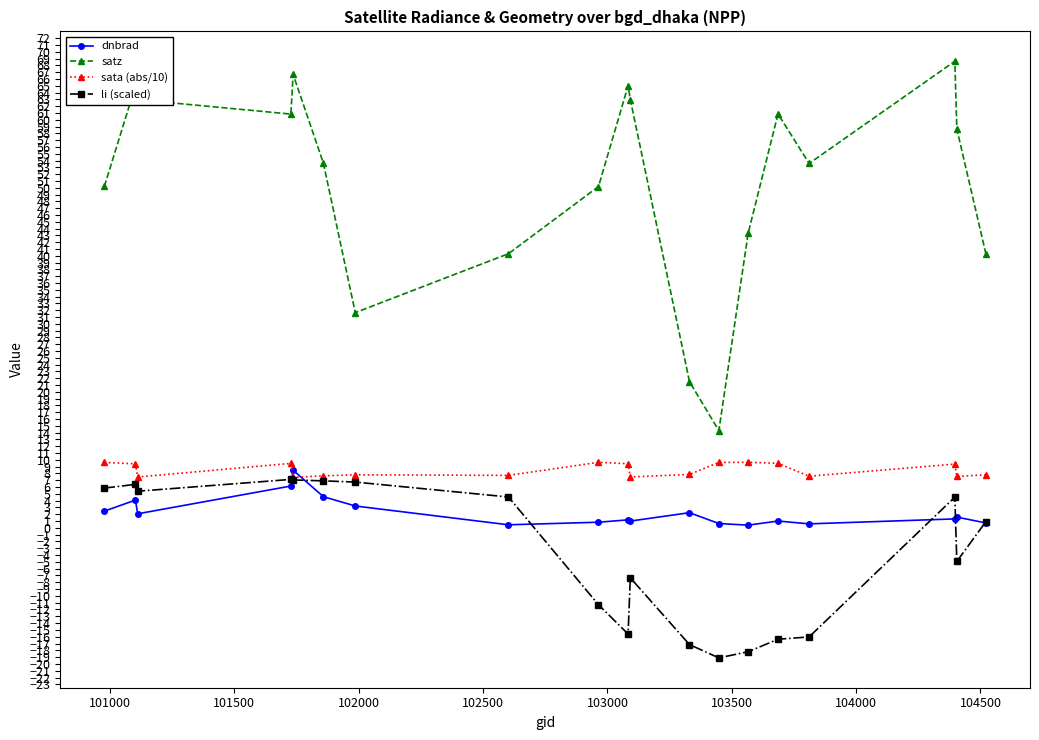

True or false: sata (abs/10) and satz cross at least once.

False